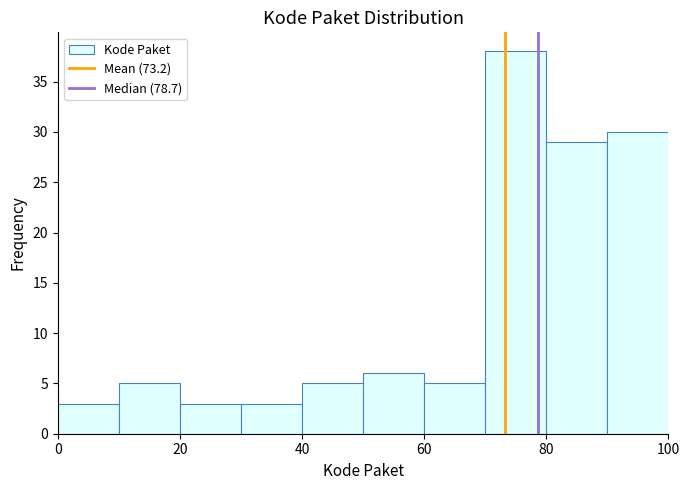

Which range on the x-axis has the tallest bar?

70 to 80